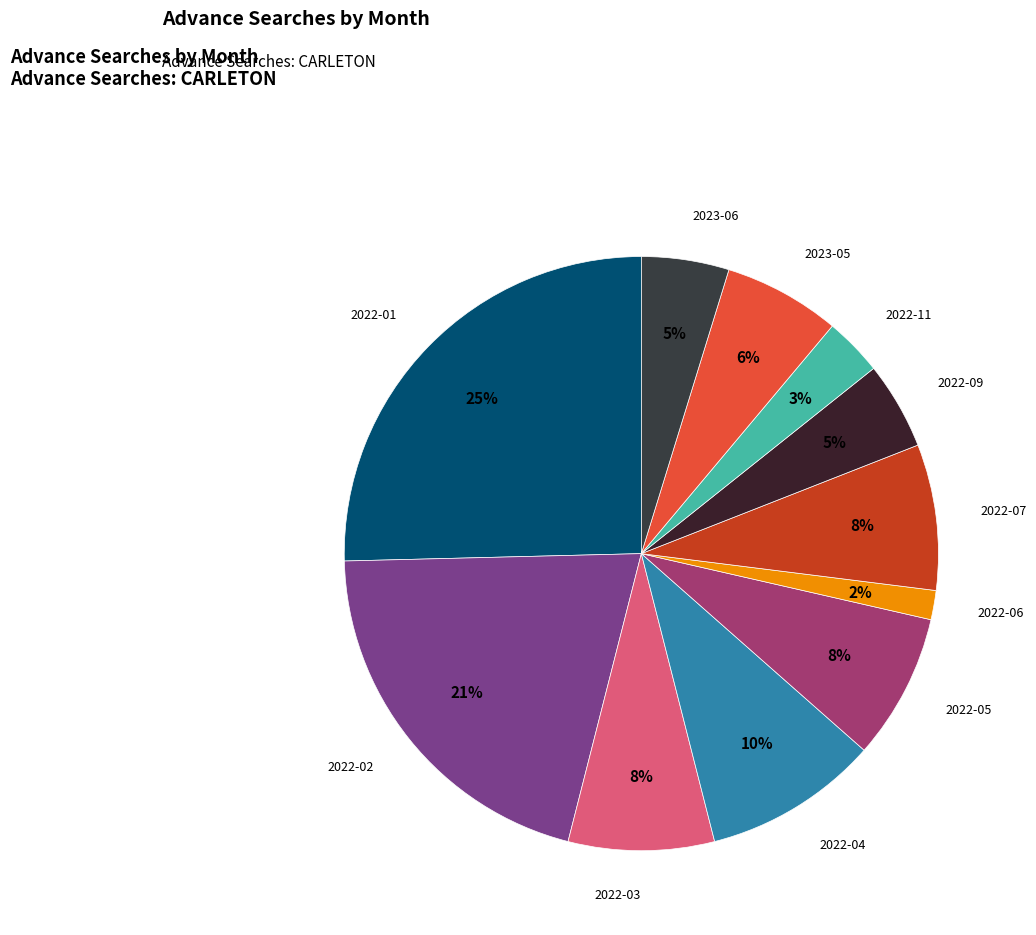

To the nearest percent, what is the combined percentage of 2022-07 and 2023-05?

14%